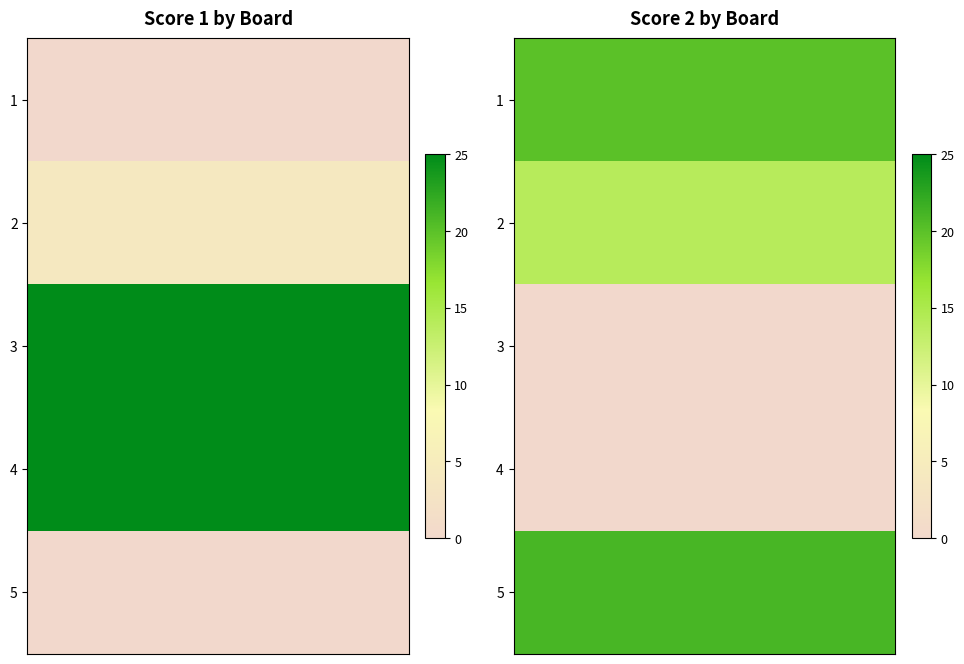

What is the difference between the maximum and second lowest values in the Score 1 series?

25